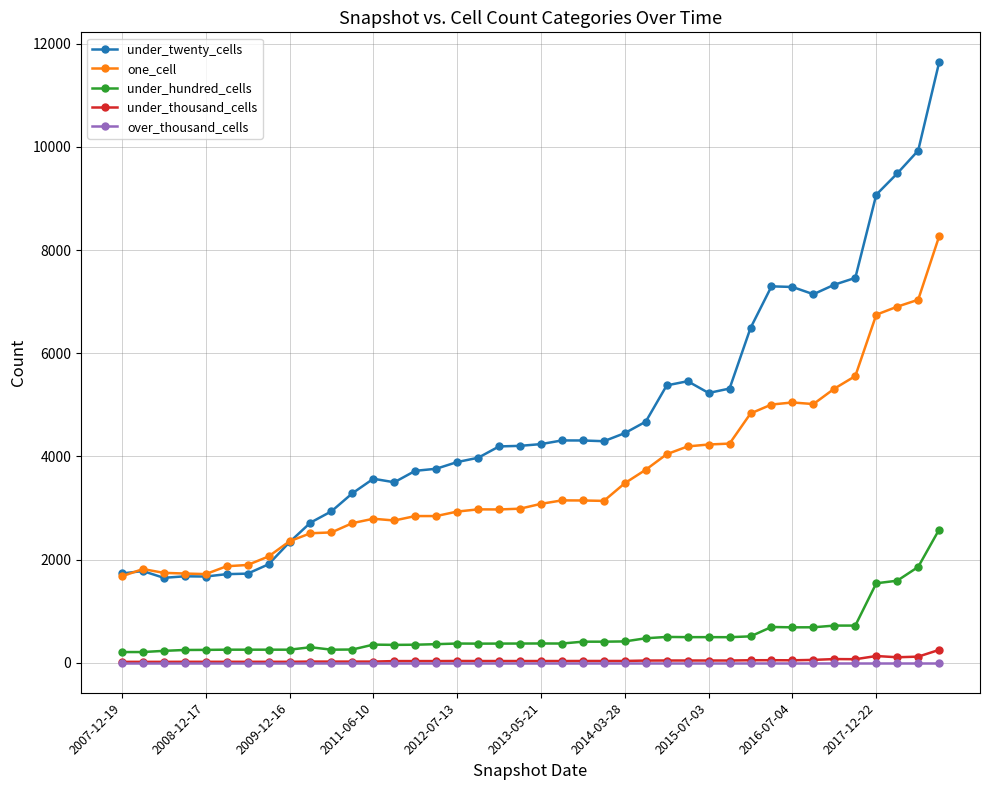

True or false: under_hundred_cells has more than 0 interior local peaks.

True